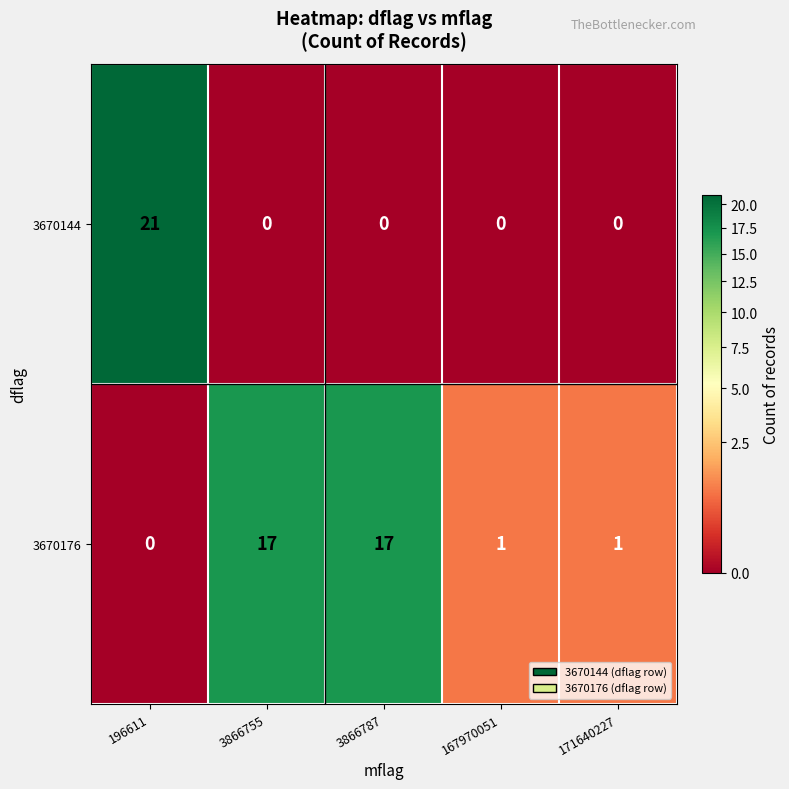

Reading left to right, transcribe all the data shown in this chart.

3670144: 21	0	0	0	0
3670176: 0	17	17	1	1